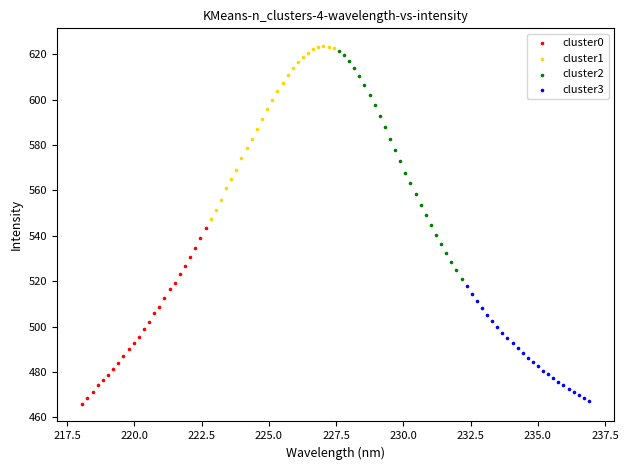

Which series contains the highest Y value?

cluster1